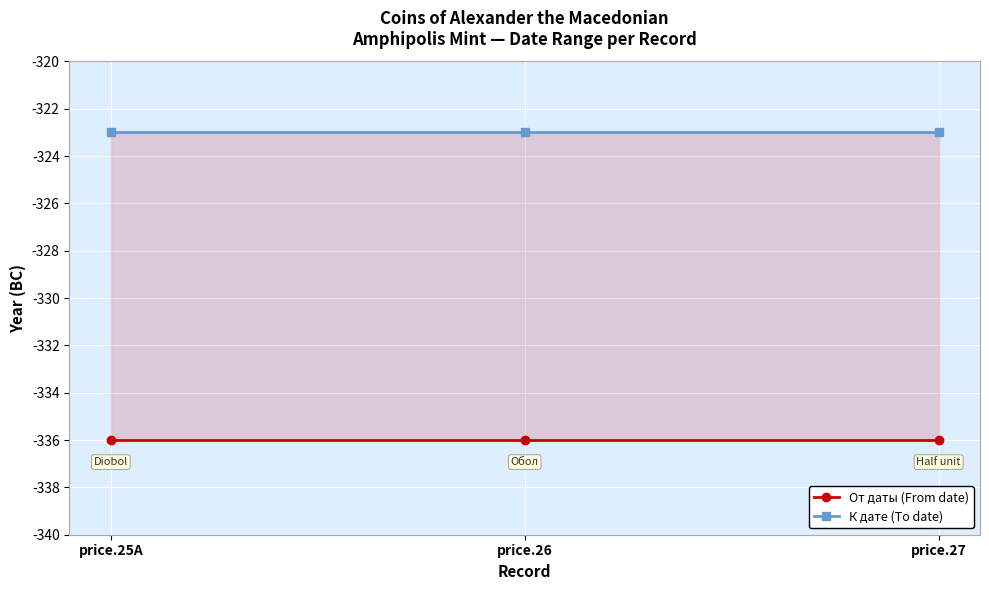

Which has a higher value, price.25A or price.26?

price.25A